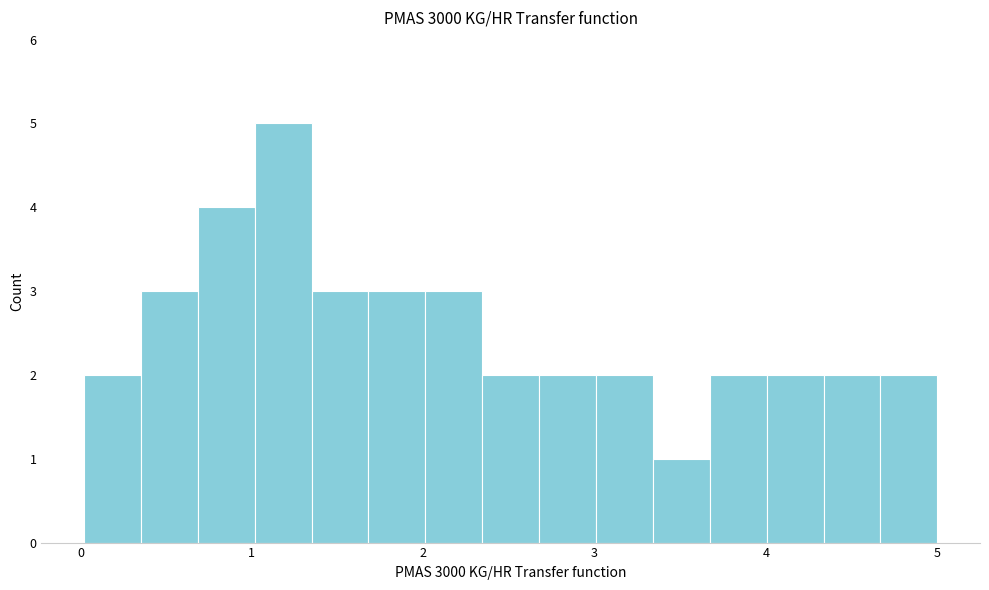

Read against the x-axis, roughly where is the centre of the tallest bar?

1.2